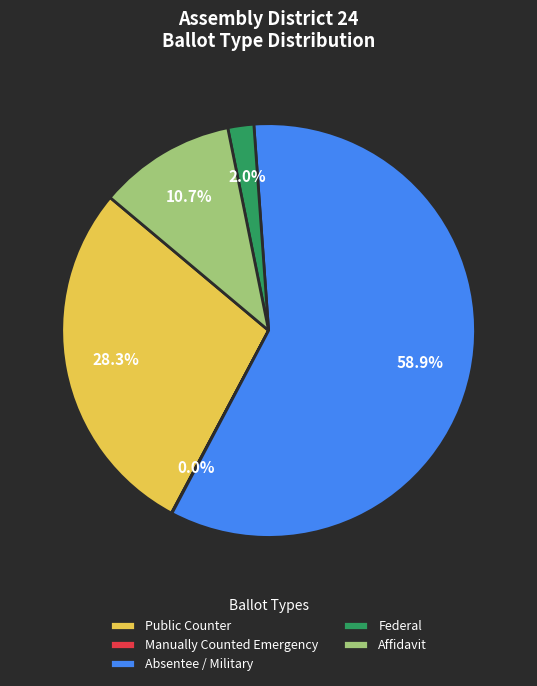

What is the largest slice in the pie chart?

Absentee / Military